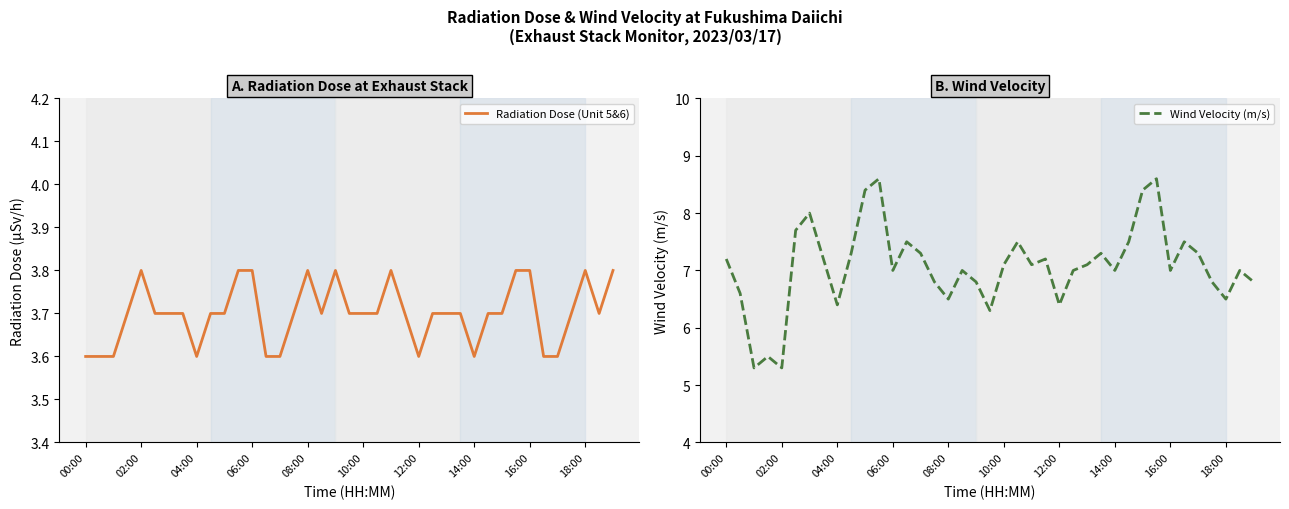

Which series has the largest range (max minus min)?

Wind Velocity (m/s)